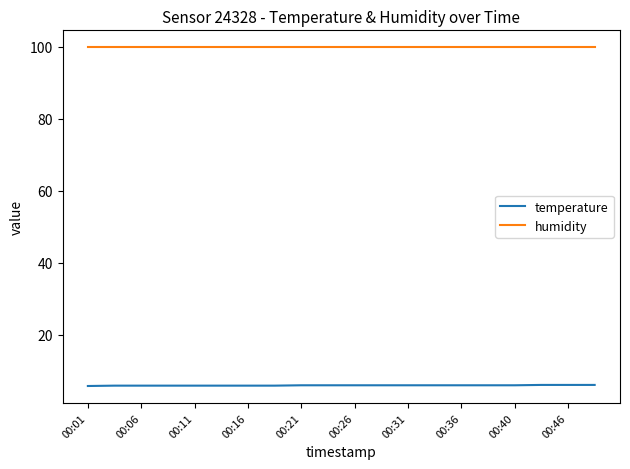

True or false: temperature and humidity cross at least once.

False